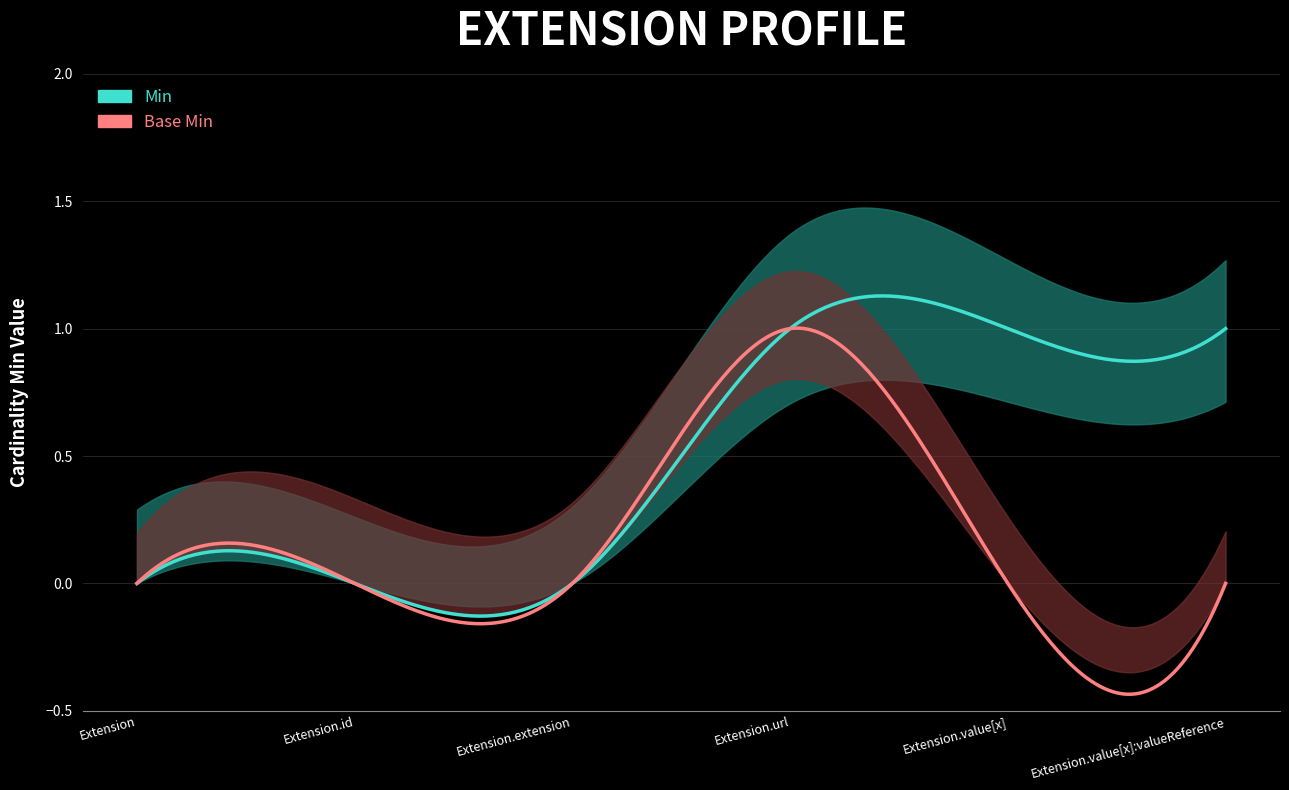

Rank the series at Extension.value[x]:valueReference from highest to lowest value.

Min, Base Min